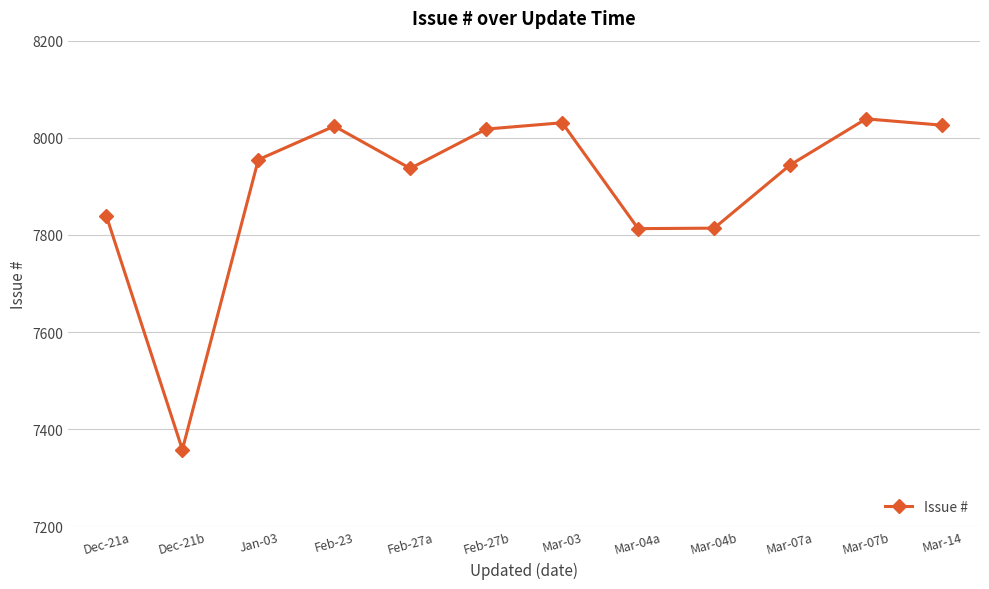

What is the label of the 9th point from the left?

Mar-04b